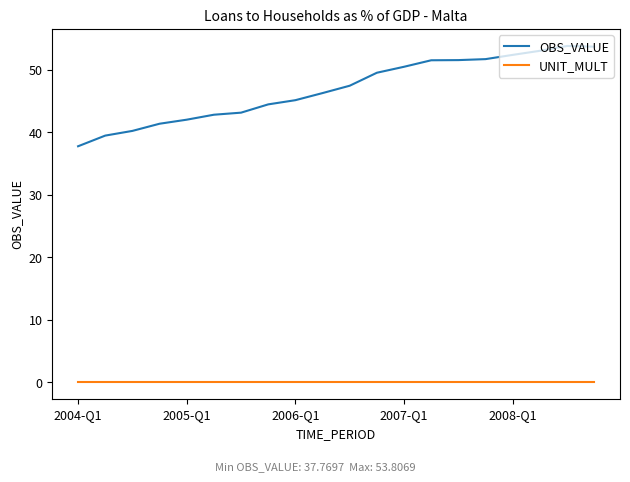

Which series has the widest spread of values?

OBS_VALUE